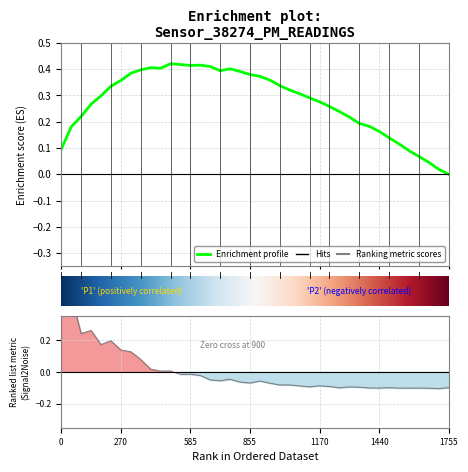

How many values are below zero?

28